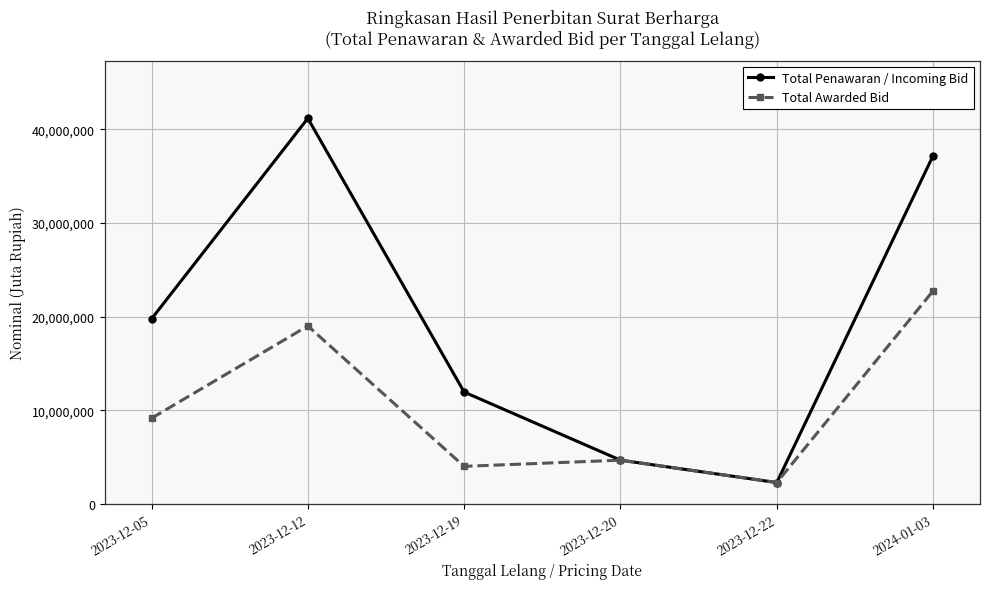

What is the sum of the Total Awarded Bid values at 2023-12-20 and 2023-12-05?

13800000